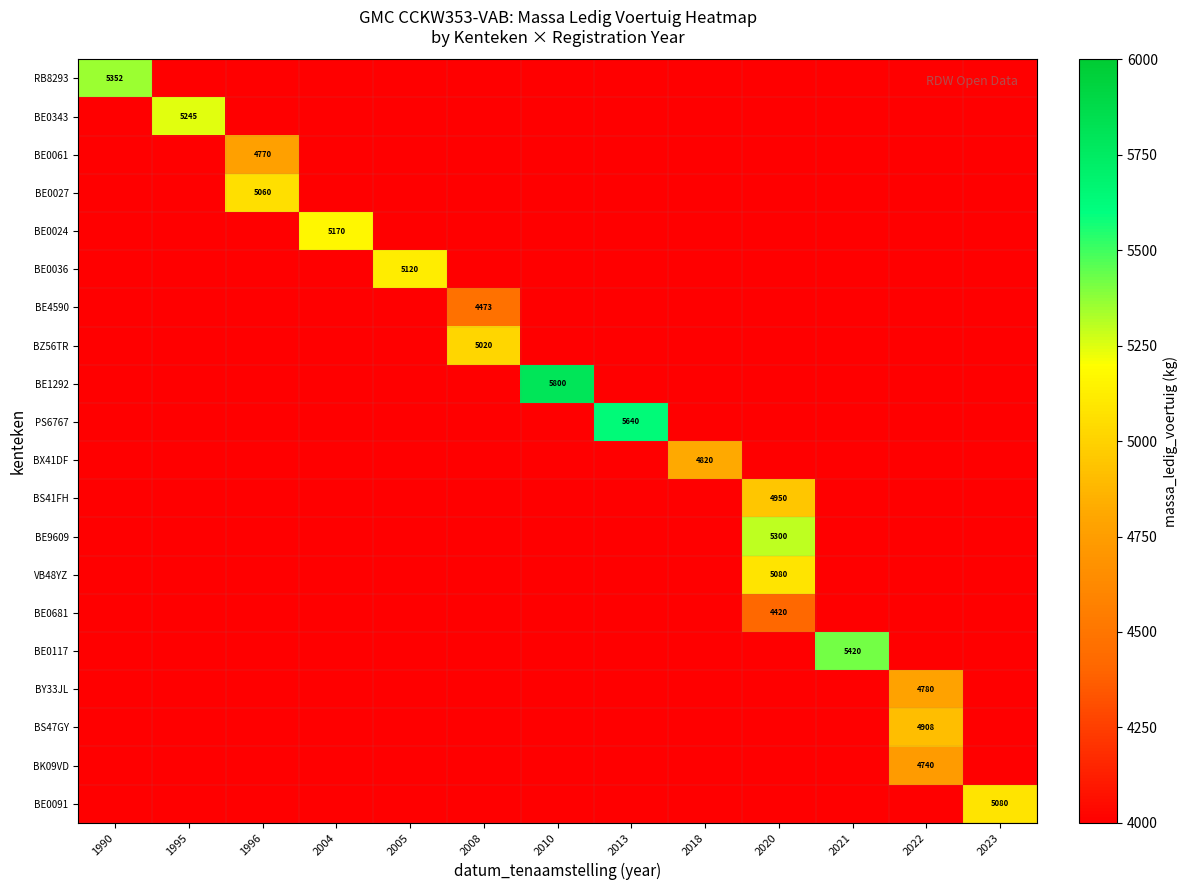

Which series has the largest total across all categories?

BE1292